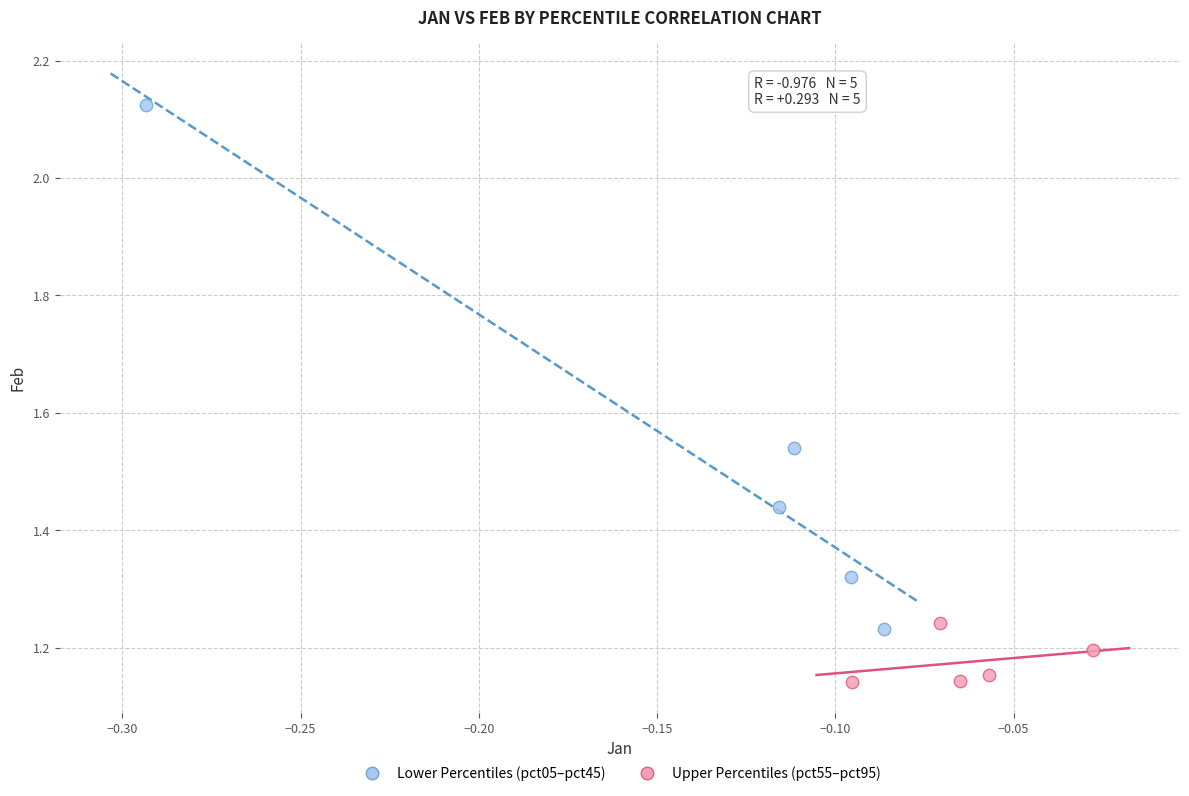

Which series reaches the maximum Y coordinate?

Lower Percentiles (pct05–pct45)